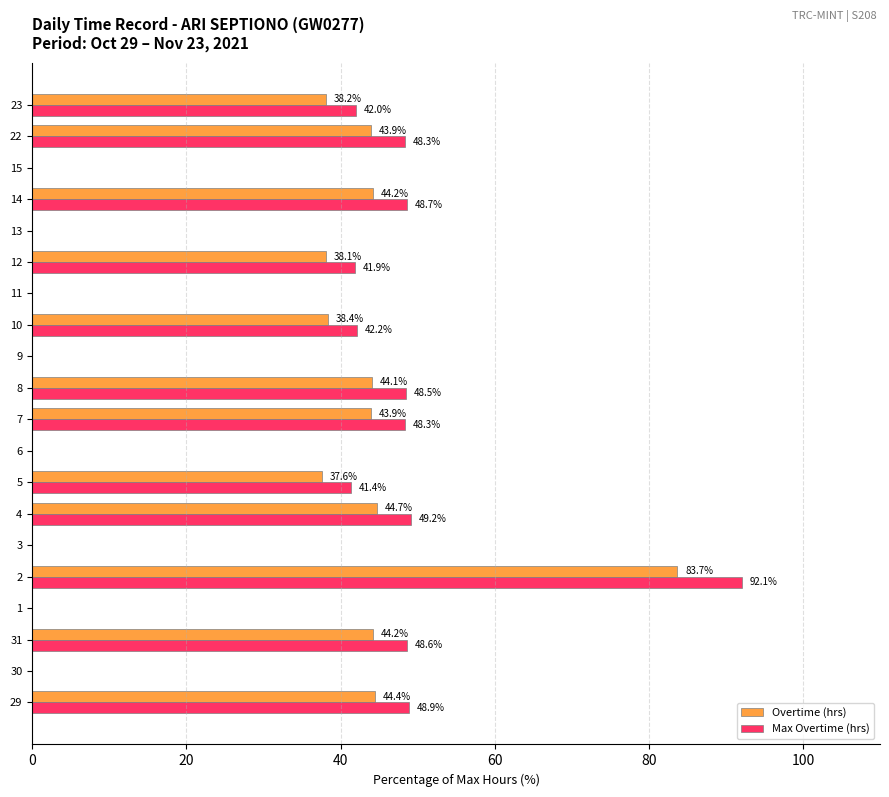

Where is Overtime (hrs) nearest to the value 41?

10